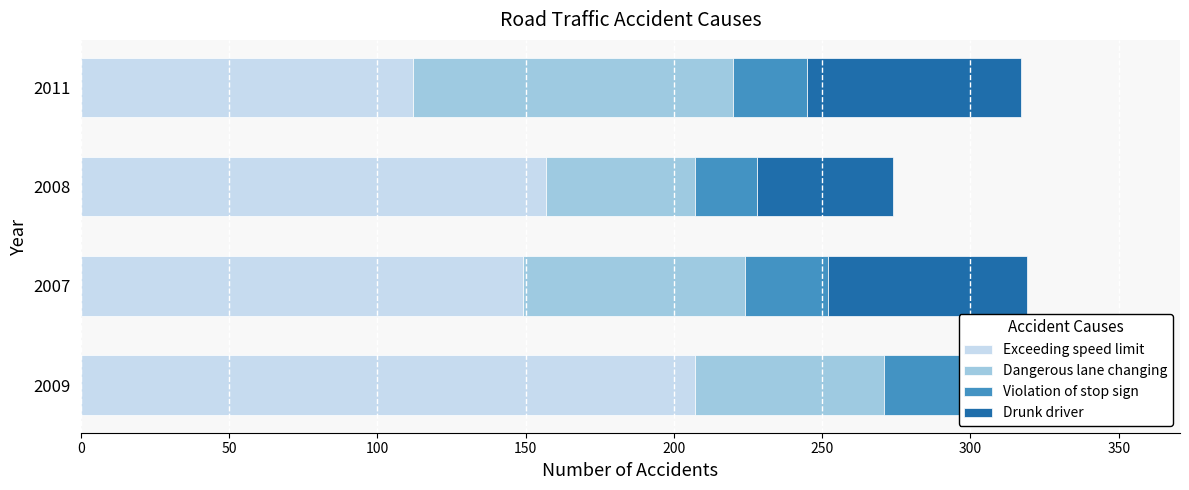

At which category is the sum across all series the highest?

2009